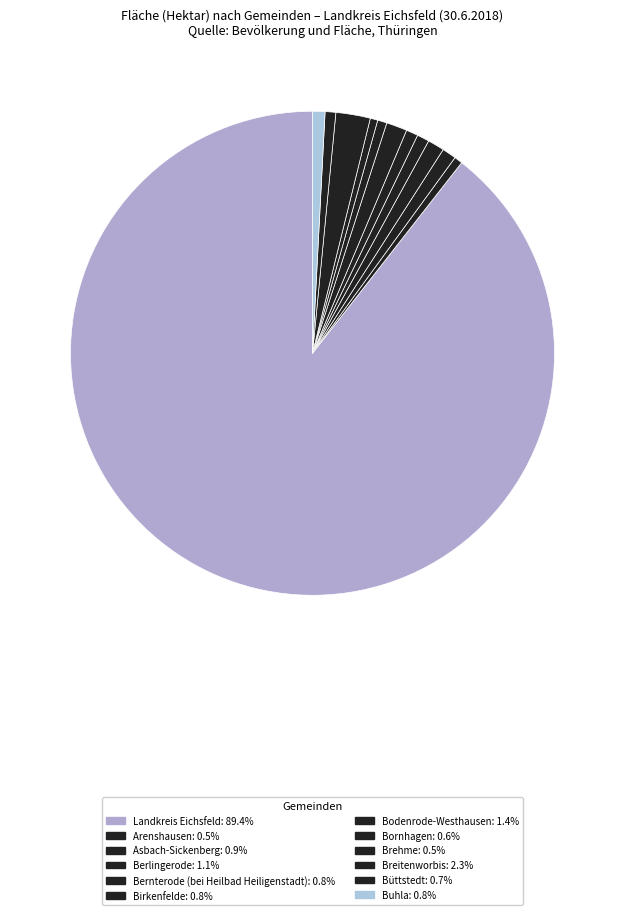

How many slices are in this pie chart?

12